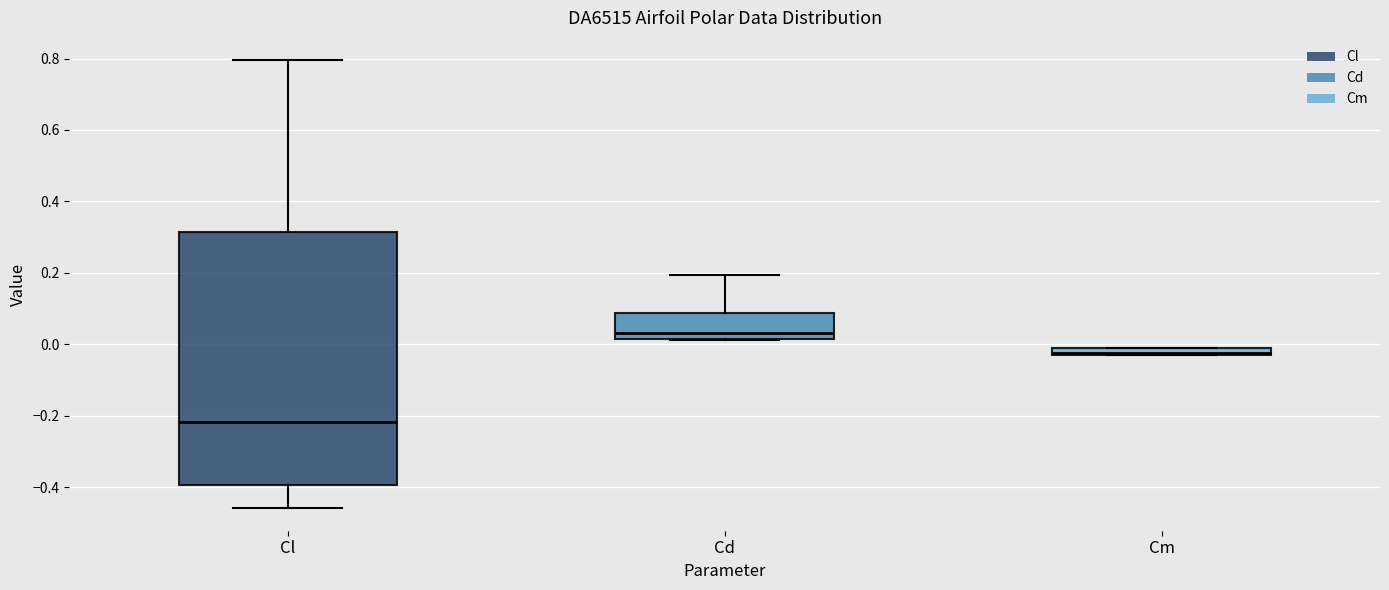

Which box is the tallest, from its lower edge to its upper edge?

Cl